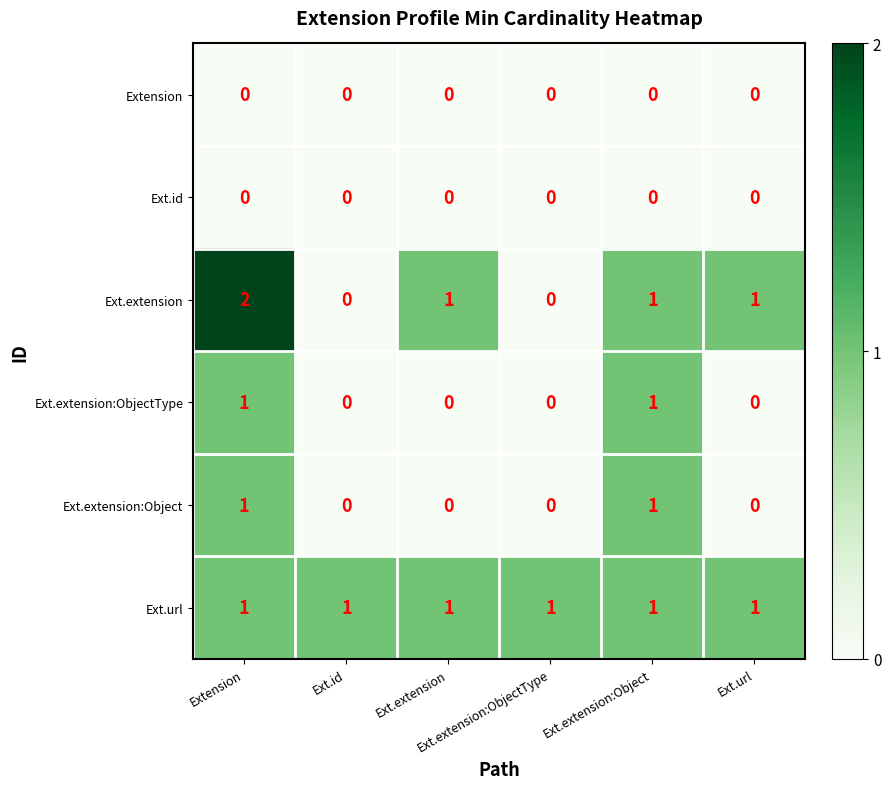

At how many categories does at least one series exceed 0?

6